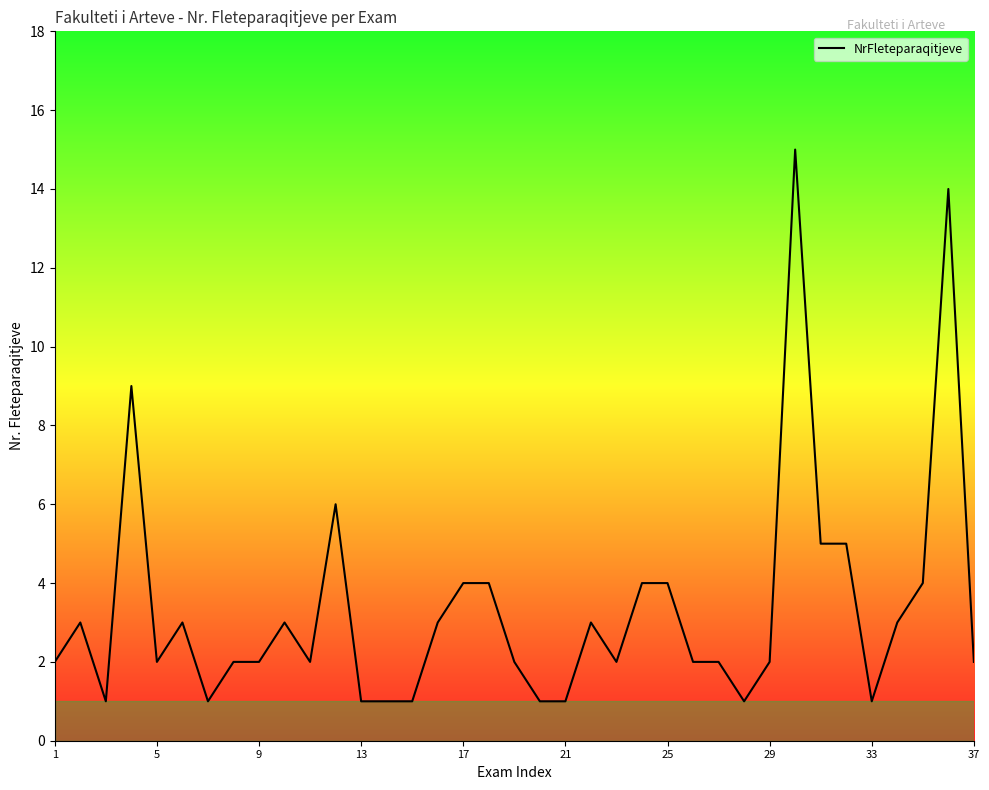

What is the difference between the maximum and minimum values?

14